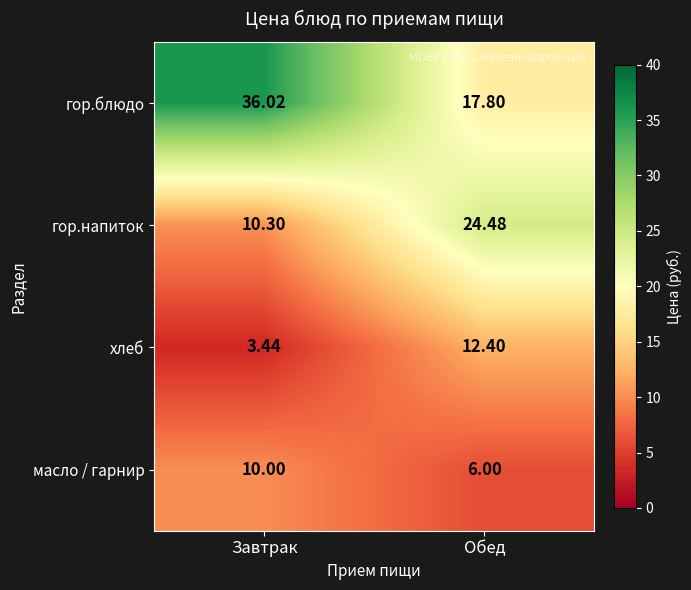

Is the value of хлеб at Обед greater than the value of гор.блюдо at Обед?

No